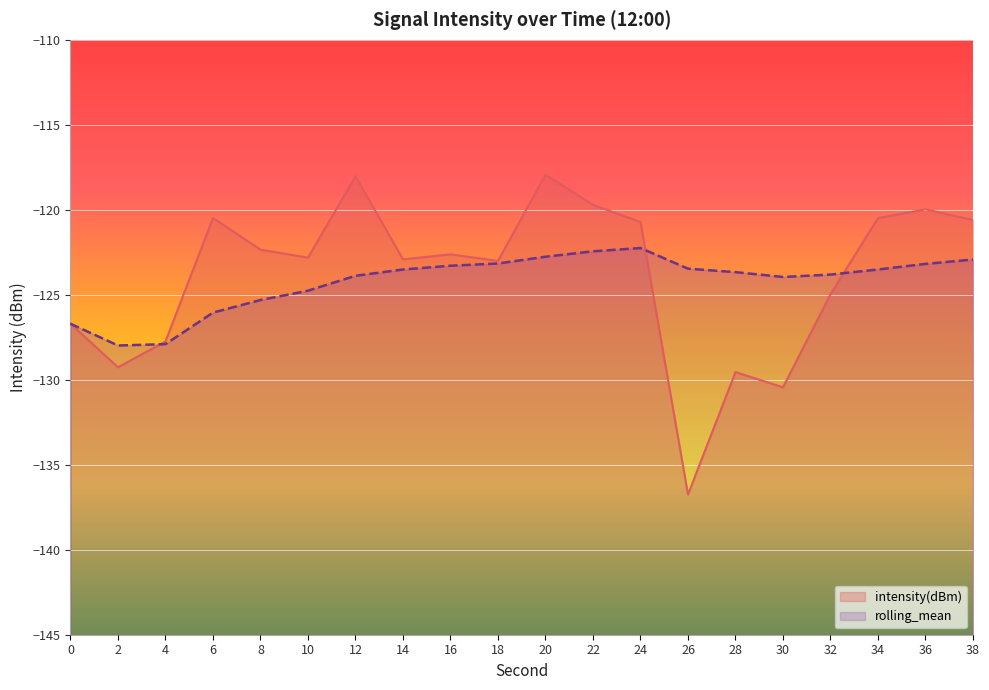

Is it true that intensity(dBm) equals -184.1 at 32?

False